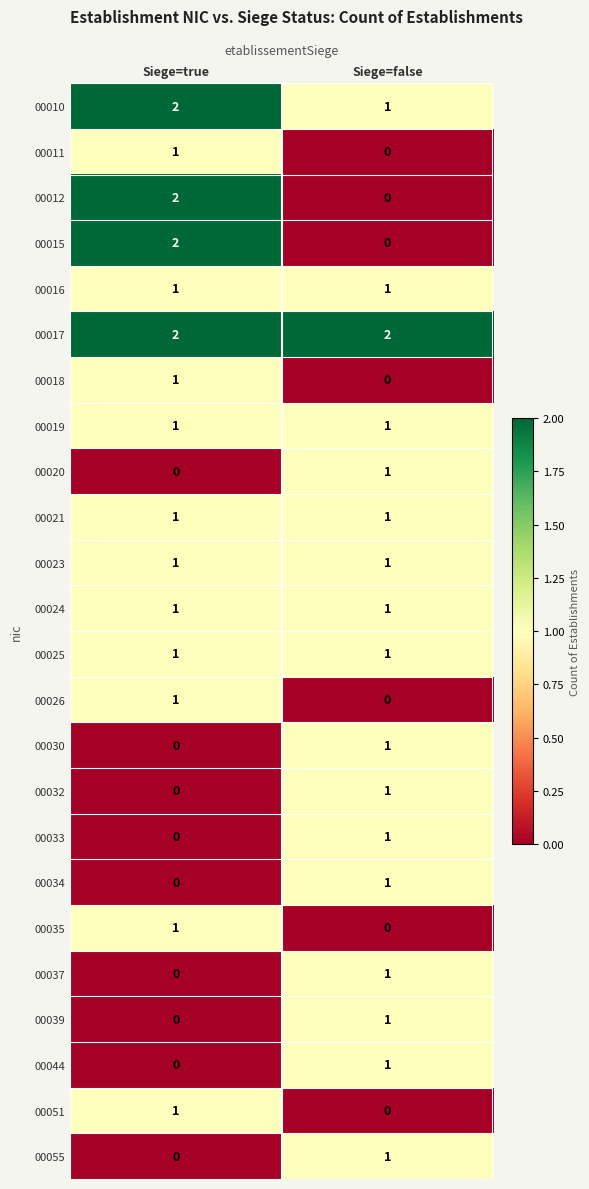

Which category has the lowest value in the 00018 series?

Siege=false